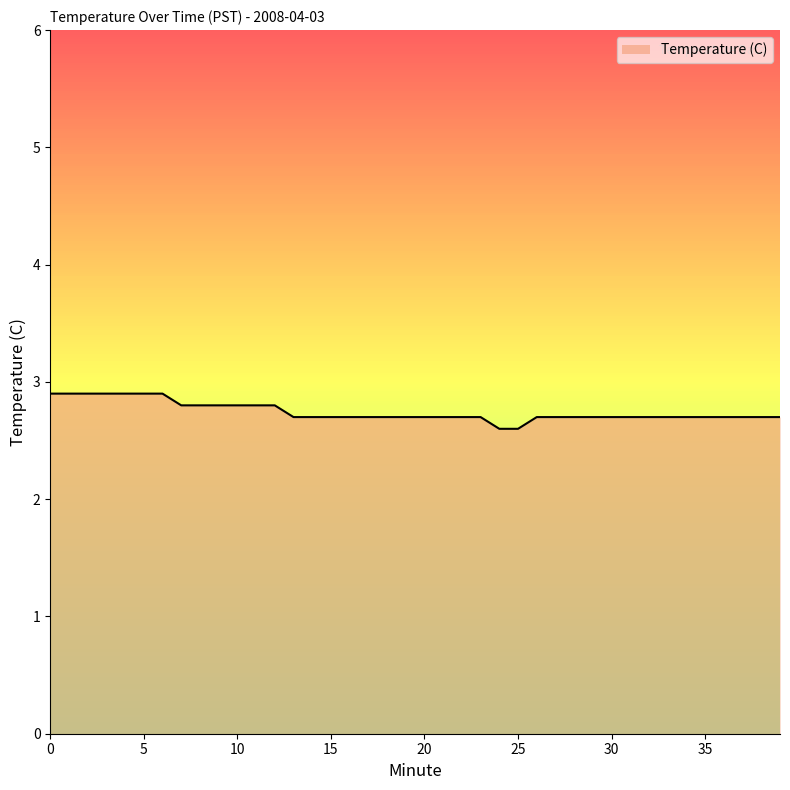

Reading right to left, what are all the values shown in this chart?

2.7	2.7	2.7	2.7	2.7	2.7	2.7	2.7	2.7	2.7	2.7	2.7	2.7	2.7	2.6	2.6	2.7	2.7	2.7	2.7	2.7	2.7	2.7	2.7	2.7	2.7	2.7	2.8	2.8	2.8	2.8	2.8	2.8	2.9	2.9	2.9	2.9	2.9	2.9	2.9